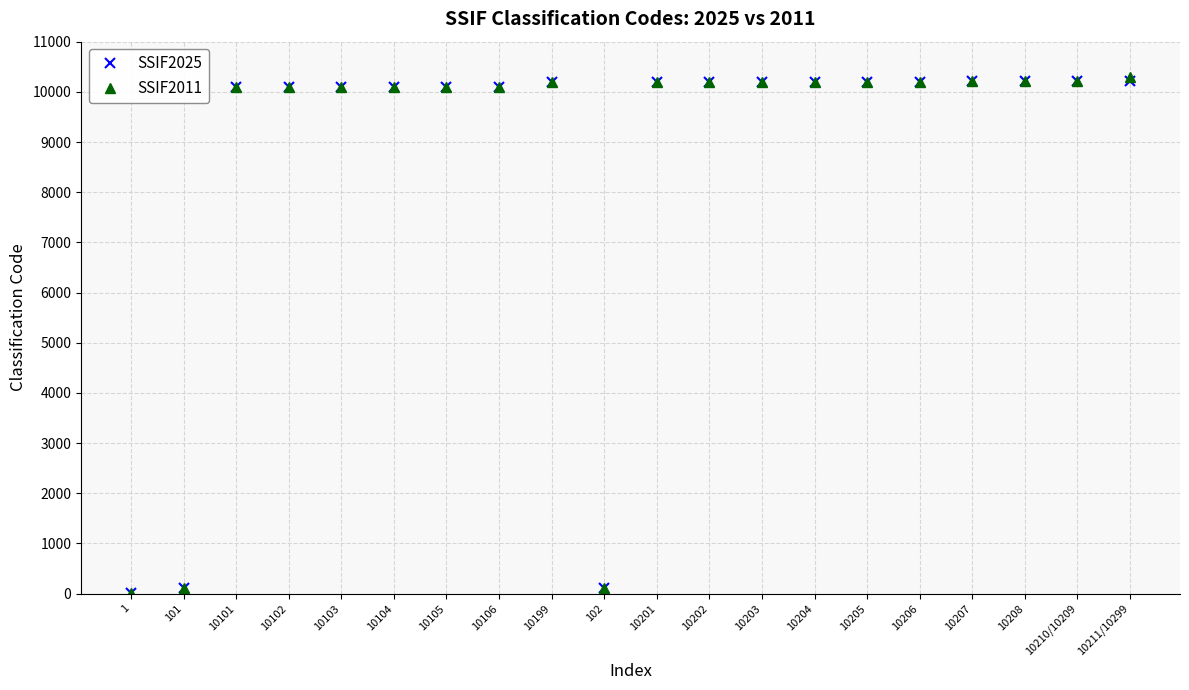

At how many categories does at least one series exceed 9280?

17